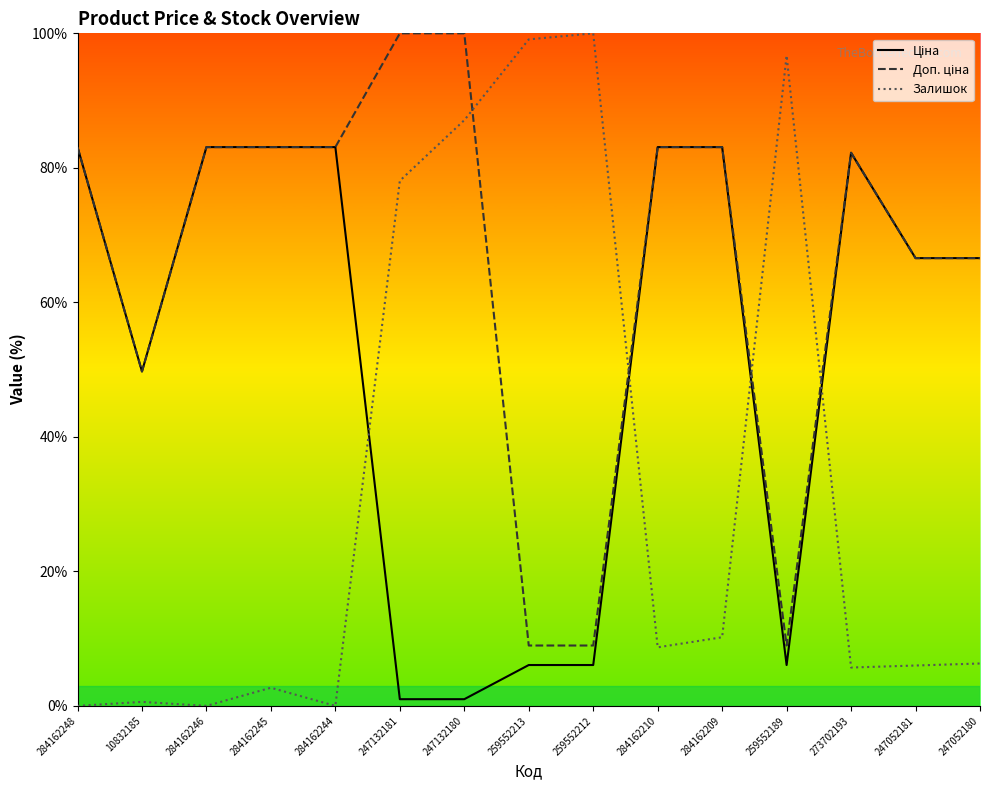

Reading left to right, what are all the values shown in this chart?

Ціна: 284162248=83.1	10832185=49.7	284162246=83.1	284162245=83.1	284162244=83.1	247132181=1.0	247132180=1.0	259552213=6.1	259552212=6.1	284162210=83.1	284162209=83.1	259552189=6.1	273702193=82.2	247052181=66.6	247052180=66.6
Доп. ціна: 284162248=83.1	10832185=49.7	284162246=83.1	284162245=83.1	284162244=83.1	247132181=100.0	247132180=100.0	259552213=9.0	259552212=9.0	284162210=83.1	284162209=83.1	259552189=9.0	273702193=82.2	247052181=66.6	247052180=66.6
Залишок: 284162248=0.0	10832185=0.6	284162246=0.0	284162245=2.7	284162244=0.0	247132181=78.1	247132180=87.1	259552213=99.1	259552212=100.0	284162210=8.7	284162209=10.2	259552189=96.7	273702193=5.7	247052181=6.0	247052180=6.3